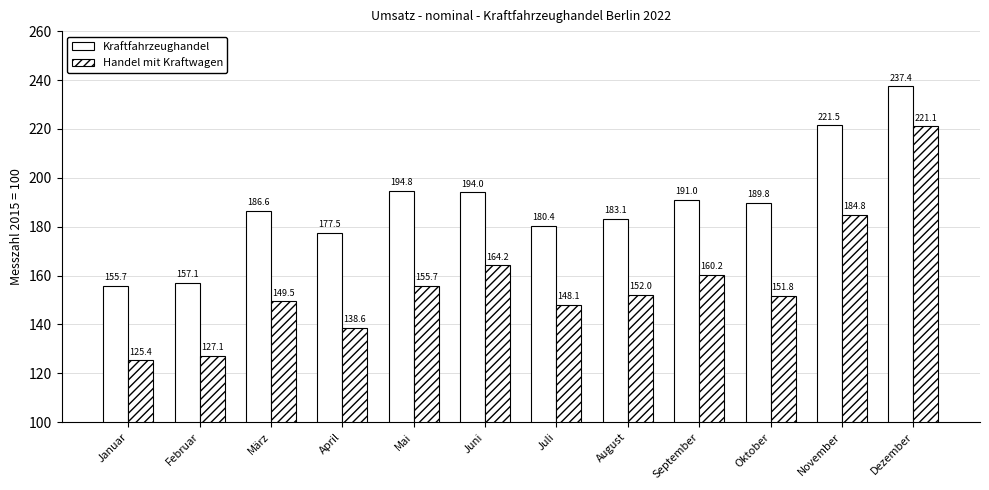

What is the label of the 11th bar from the left?

November